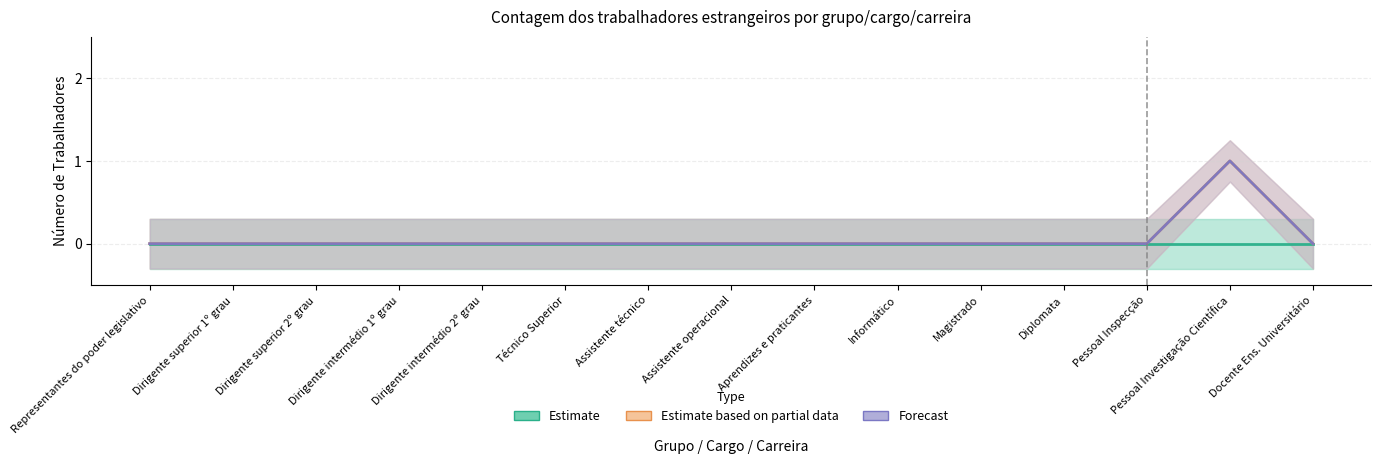

Between Magistrado and Dirigente superior 2º grau, which is larger?

Magistrado